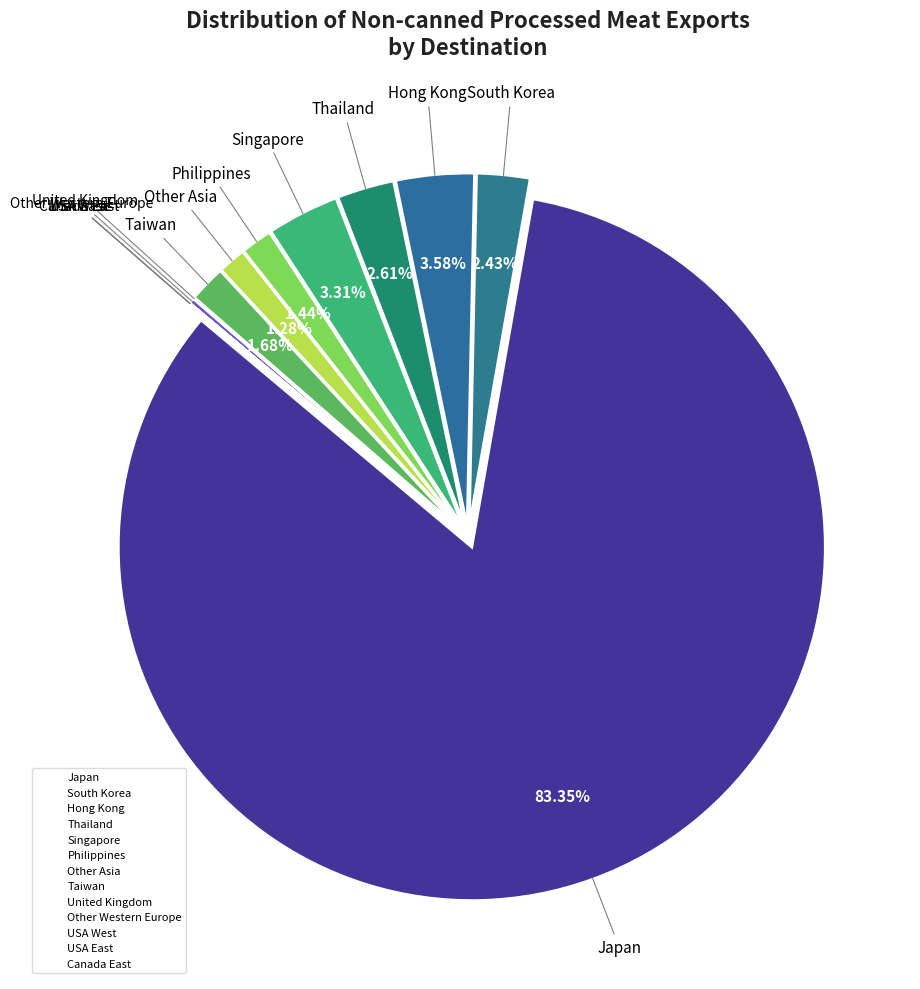

Which category accounts for the majority?

Japan